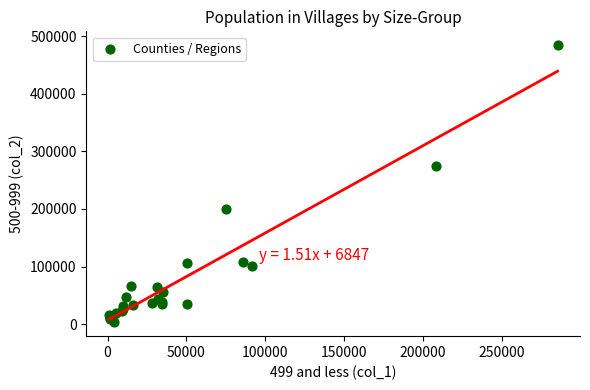

What Y value in the scatter plot is closest to 243833?

274061